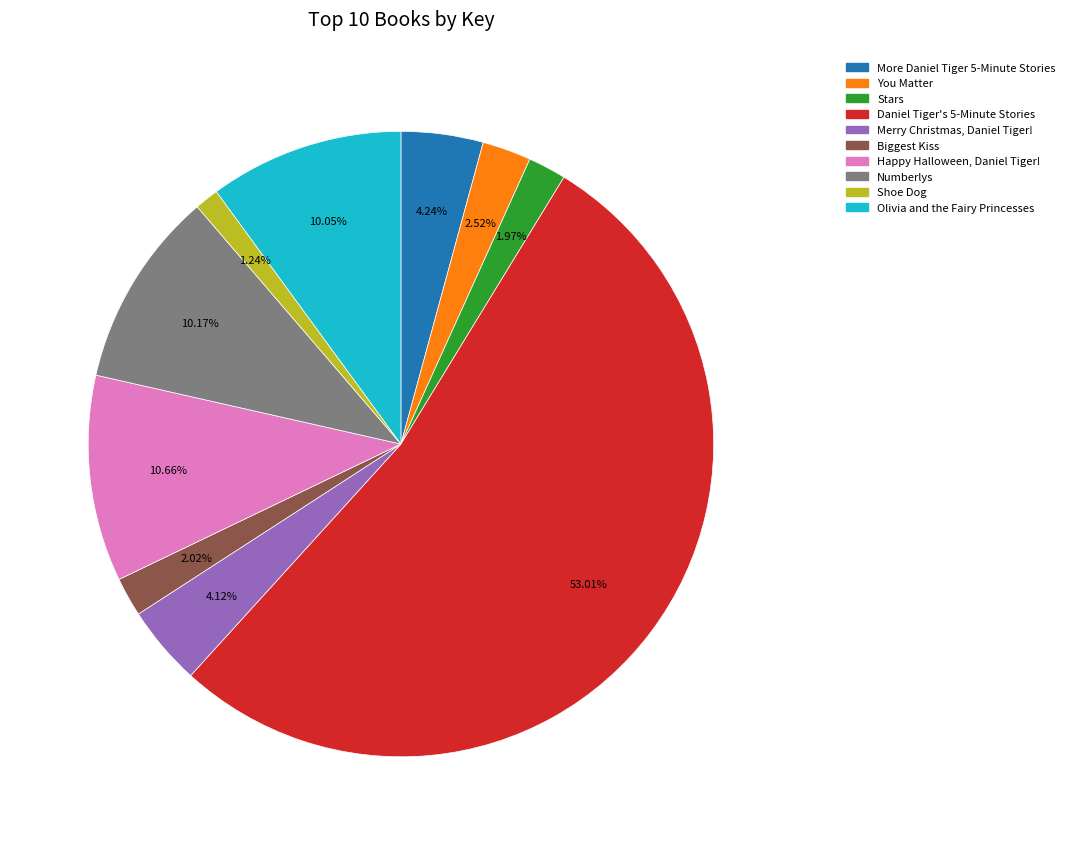

How many slices are in this pie chart?

10